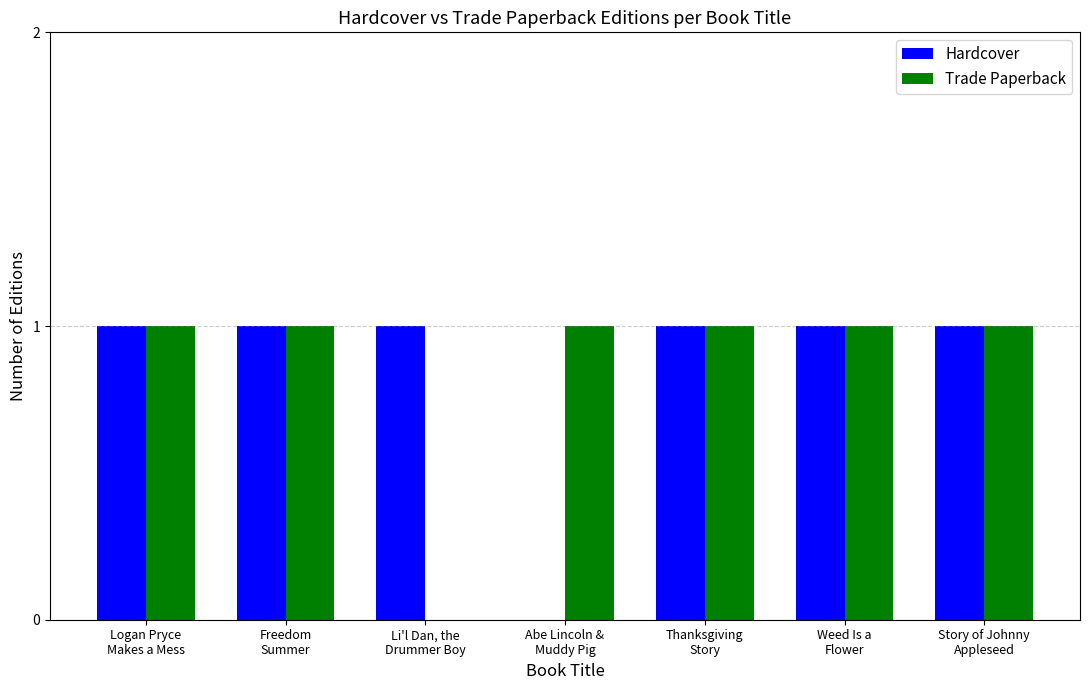

Read the Hardcover value at Li'l Dan, the
Drummer Boy.

1